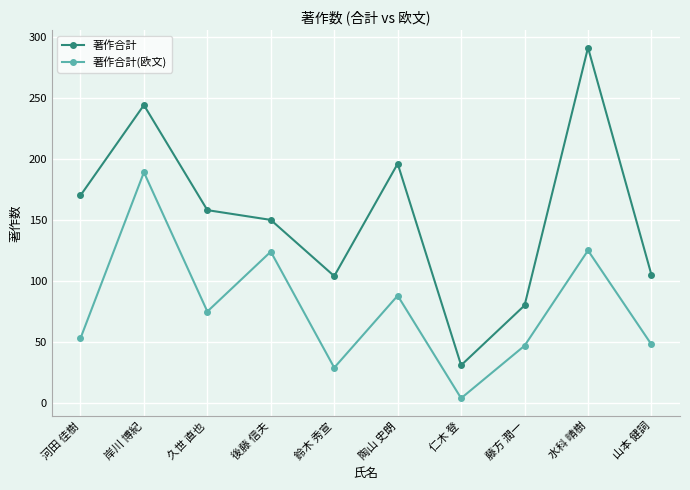

Where is 著作合計(欧文) nearest to the value 96?

陶山 史朗